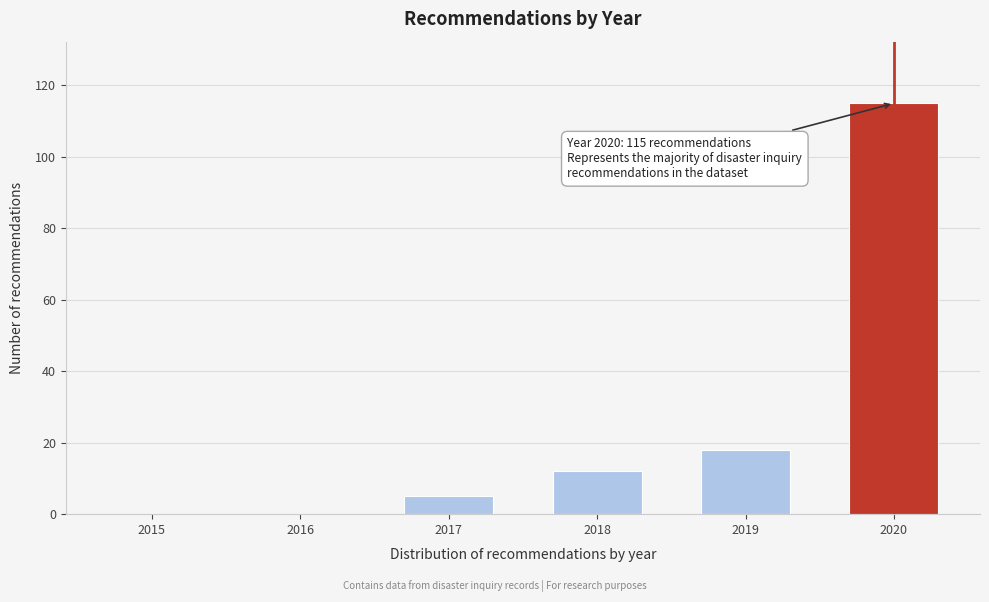

Reading right to left, extract all data points from this chart.

2020=115	2019=18	2018=12	2017=5	2016=0	2015=0